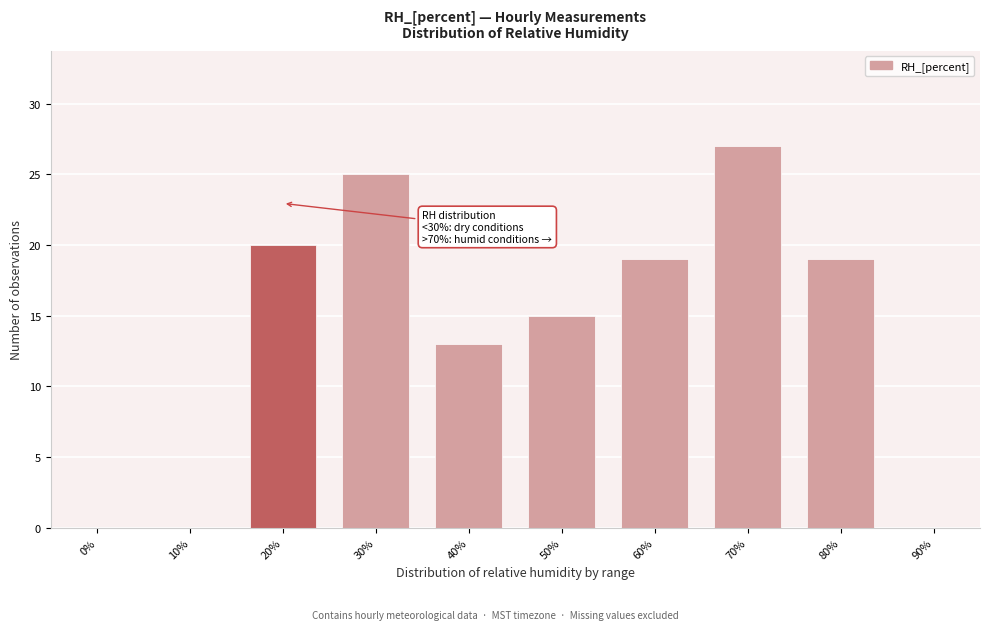

Reading left to right, extract all data points from this chart.

0%=0	10%=0	20%=20	30%=25	40%=13	50%=15	60%=19	70%=27	80%=19	90%=0